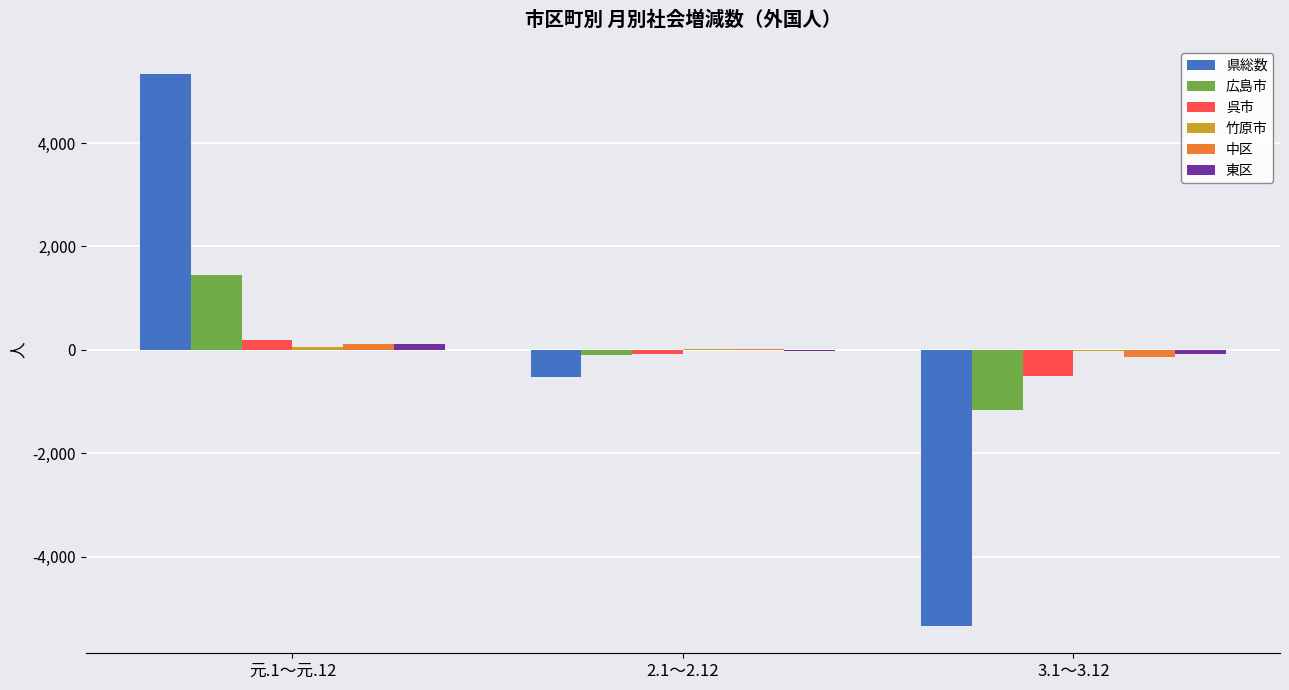

What is the value of the 東区 bar at the 1st from the left?

108